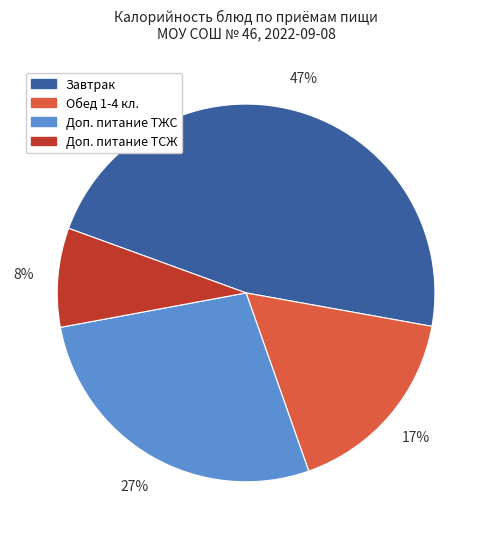

To the nearest percent, what is the combined percentage of Обед 1-4 кл. and Доп. питание ТЖС?

44%